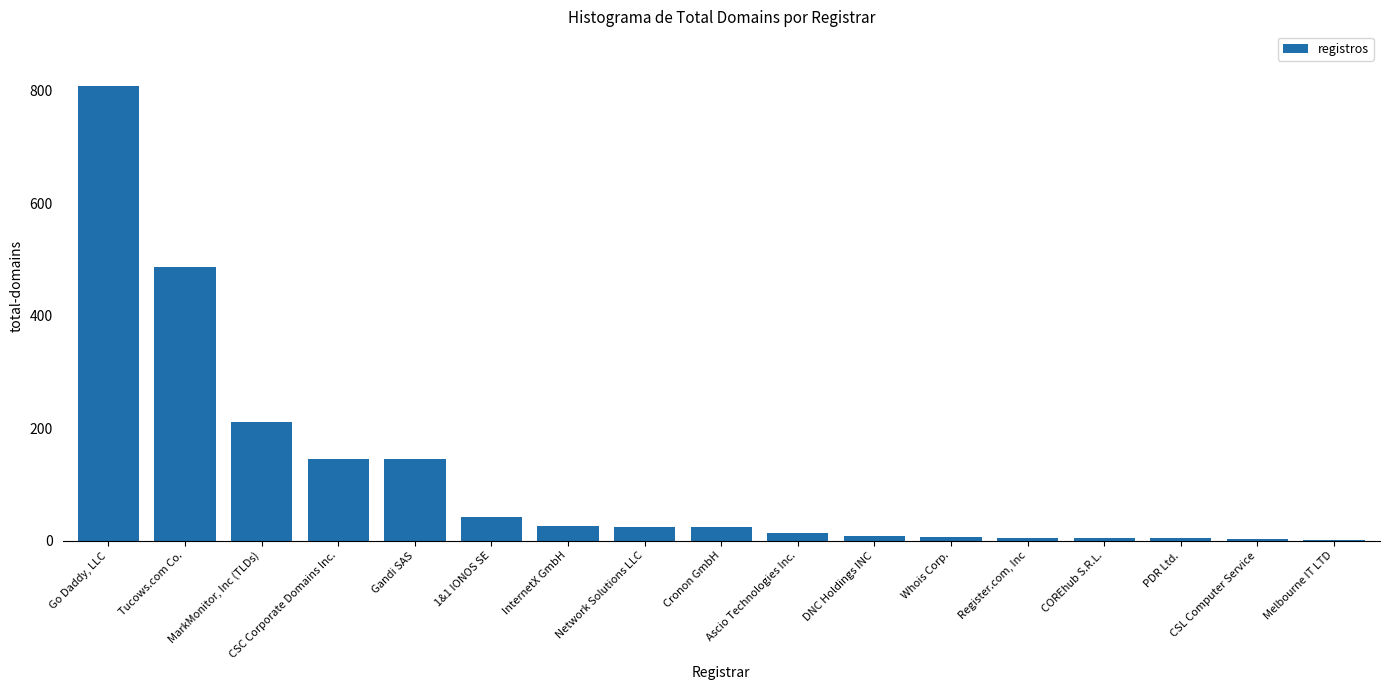

True or false: the data shows 487 at Tucows.com Co..

True